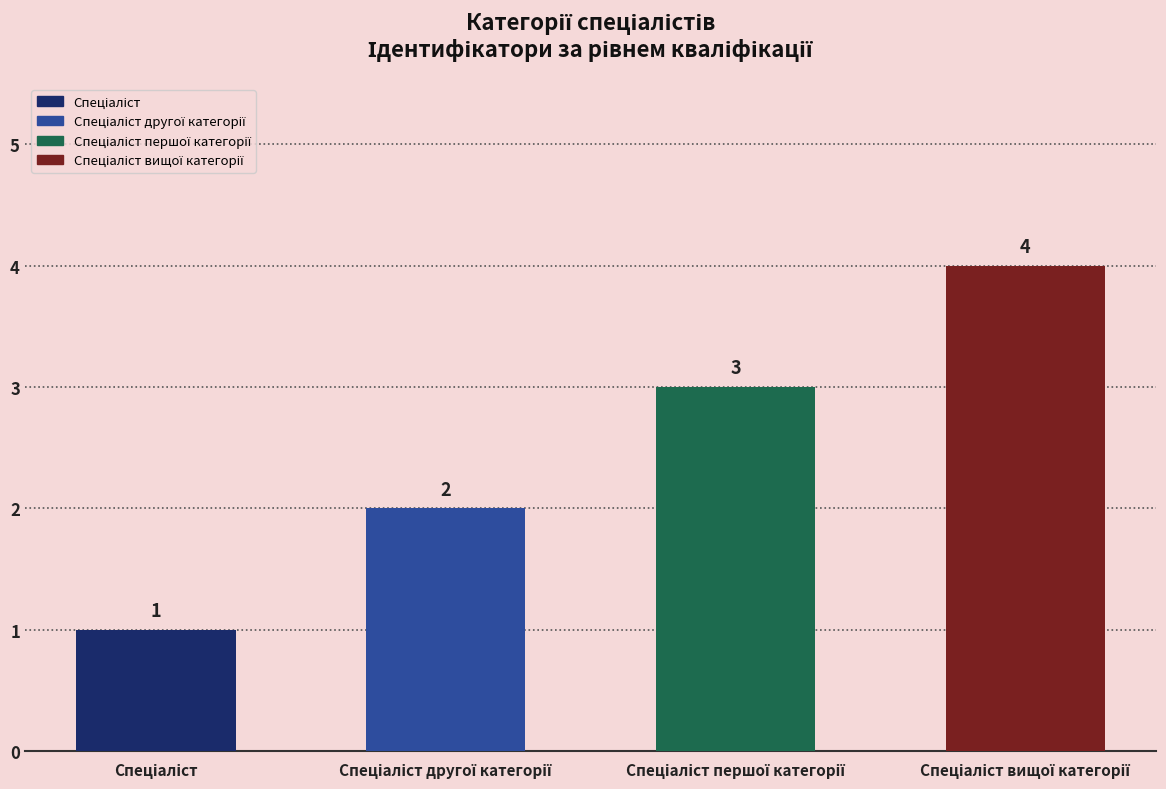

Read the value at Спеціаліст першої категорії.

3